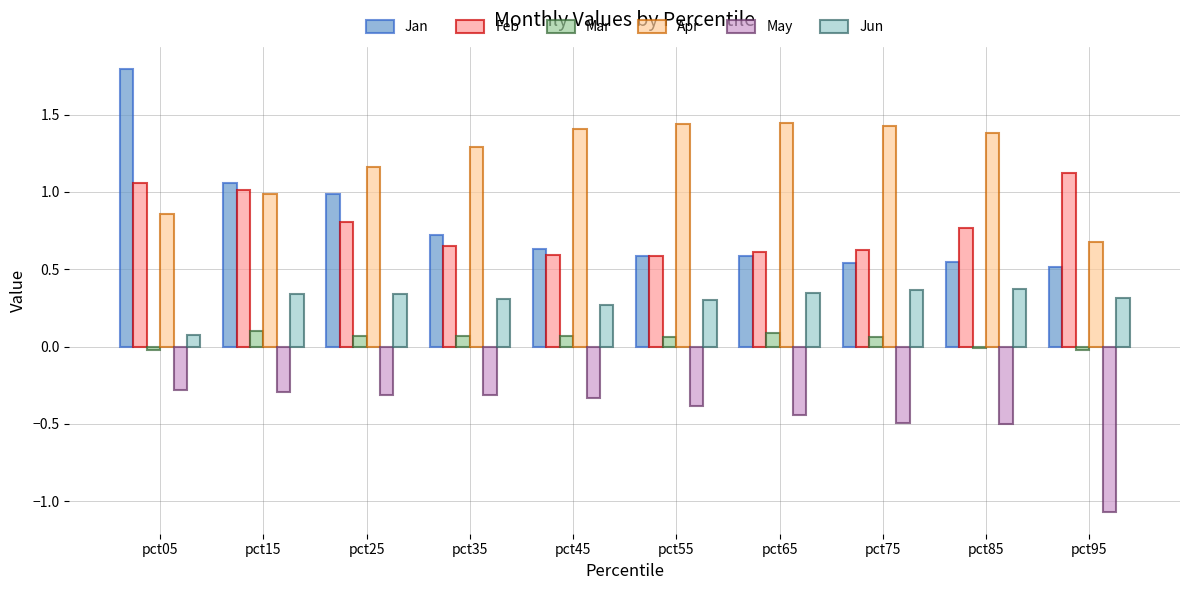

How many data points does each series have?

10